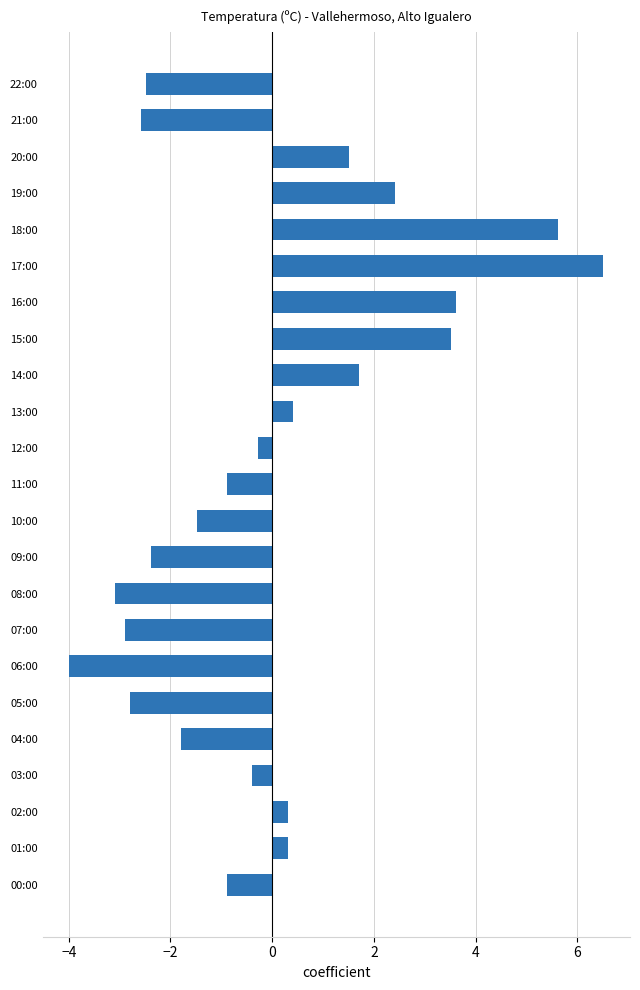

Count the number of categories in the chart.

23